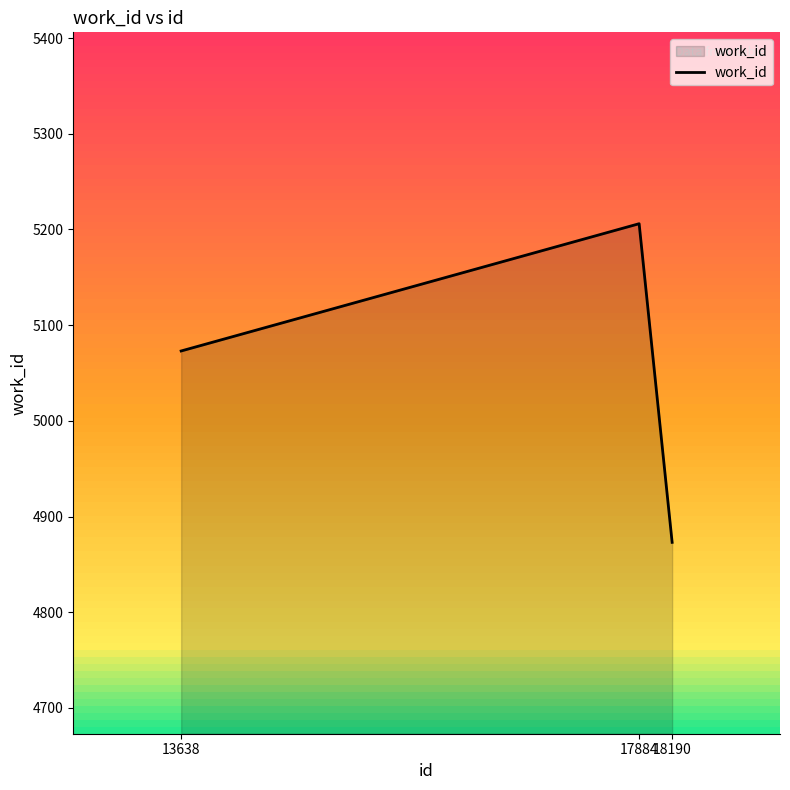

Rank the categories by value from highest to lowest.

17884, 13638, 18190